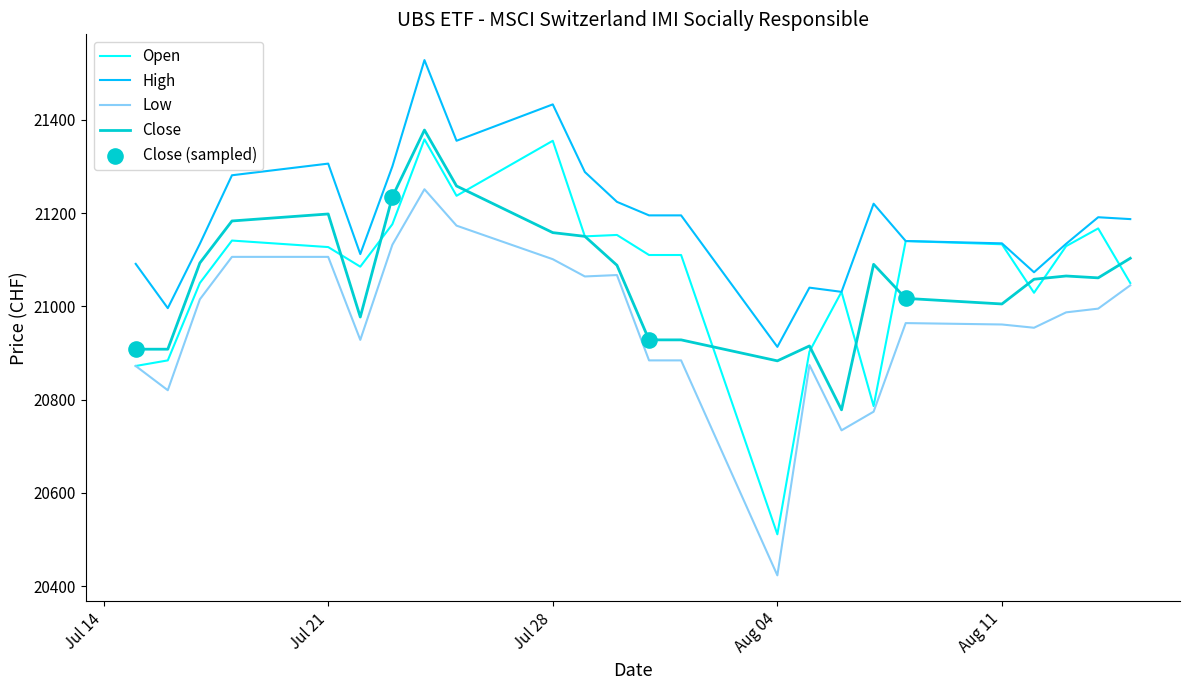

Which series has the largest total across all categories?

High